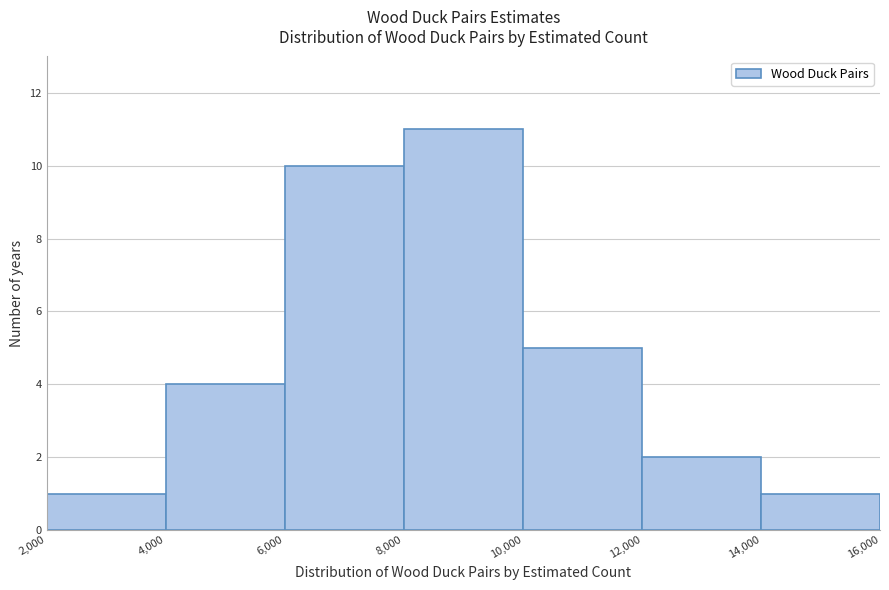

Over which range of the x-axis is the bar tallest?

8,000 to 10,000